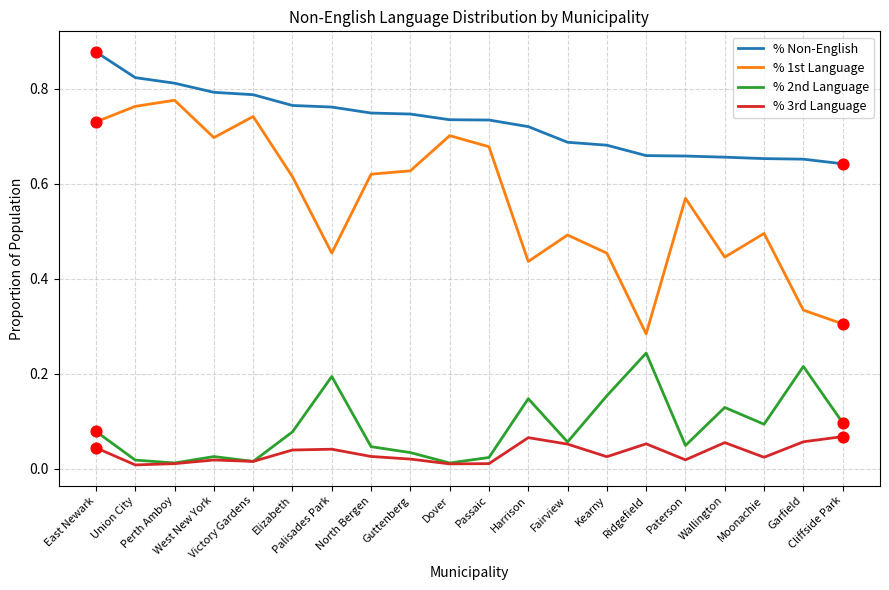

Which series has the largest total across all categories?

% Non-English